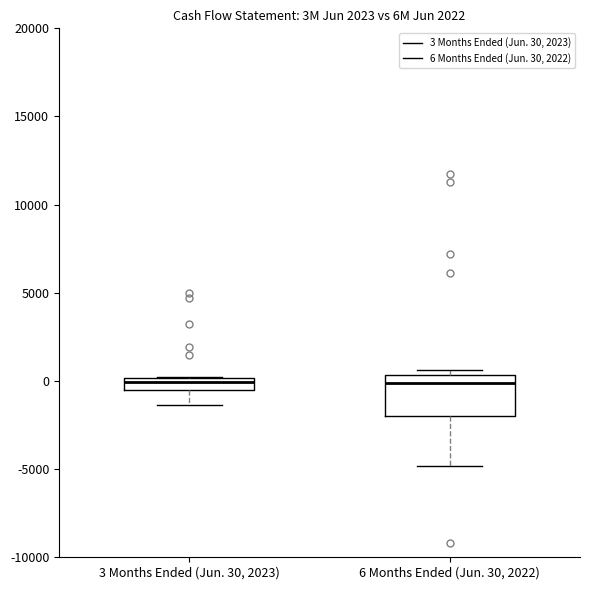

Which box is the tallest, from its lower edge to its upper edge?

6 Months Ended (Jun. 30, 2022)